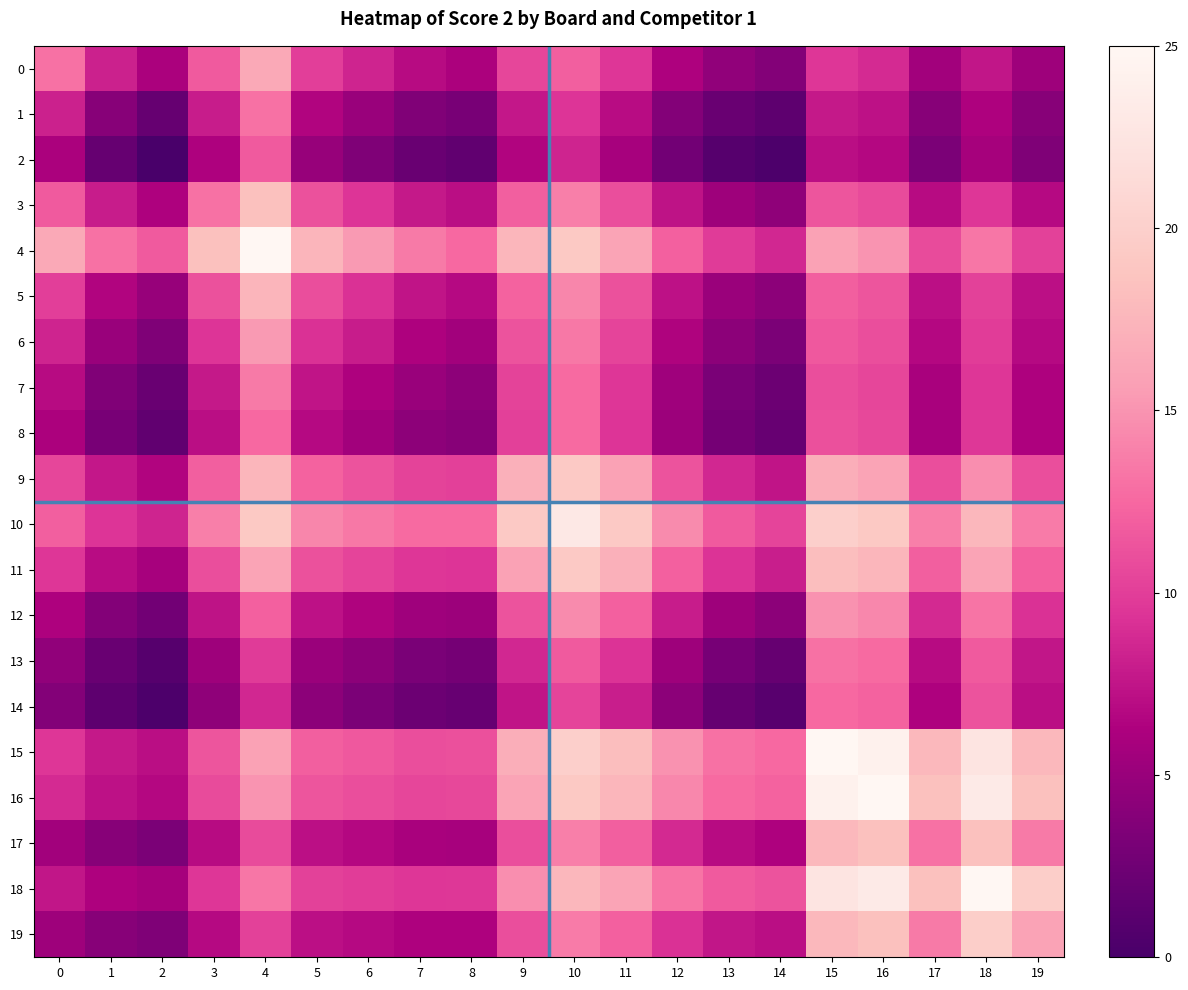

What is the difference between the highest and lowest values at 7?

11.4